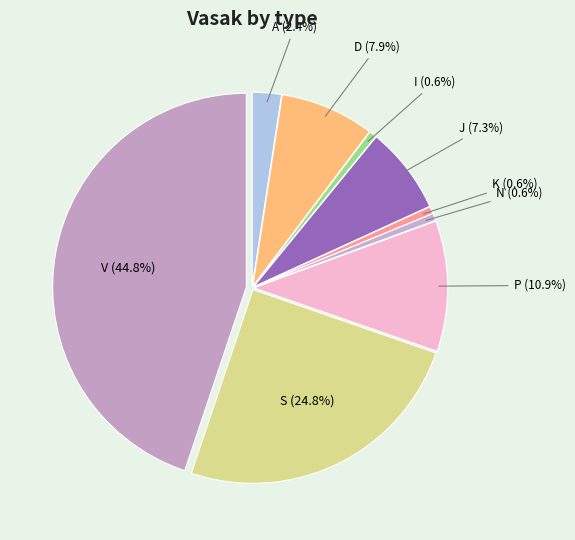

Count the number of slices in the pie.

9